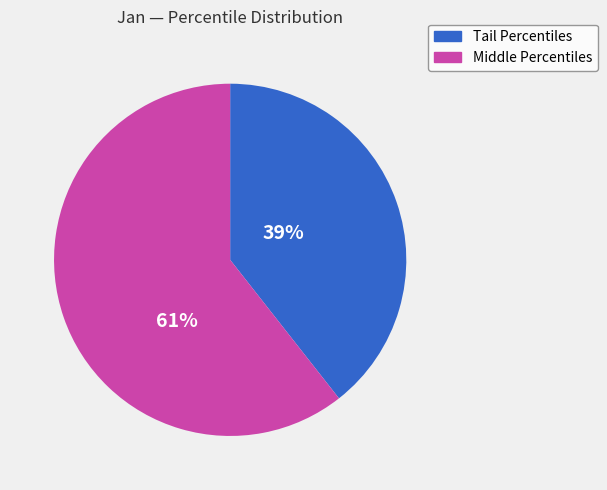

Which has a higher value, Middle Percentiles or Tail Percentiles?

Middle Percentiles